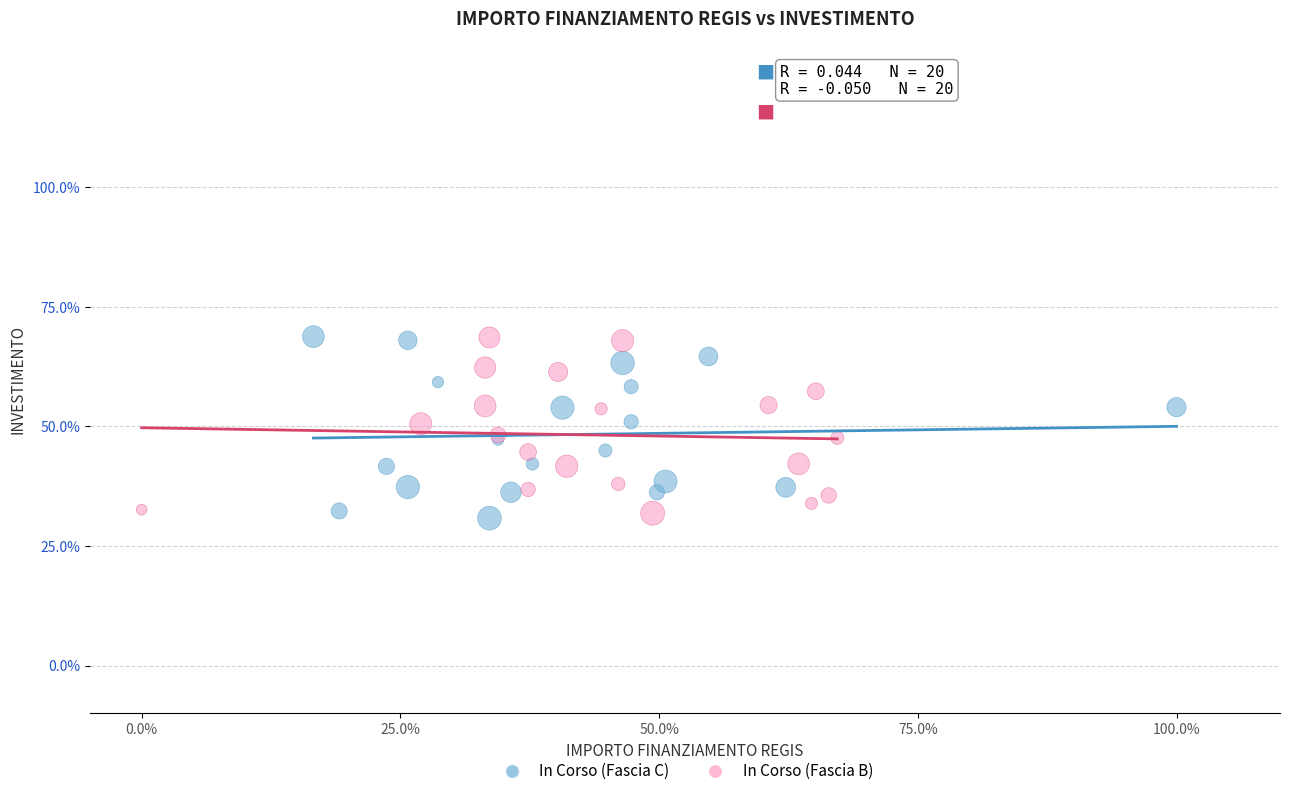

What are all the series names shown in the legend?

In Corso (Fascia C), In Corso (Fascia B)